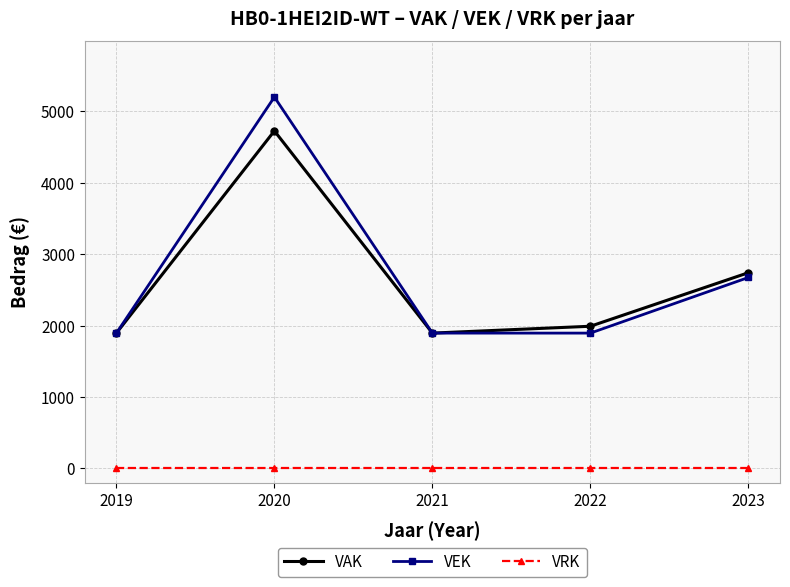

At which category is the sum across all series the highest?

2020